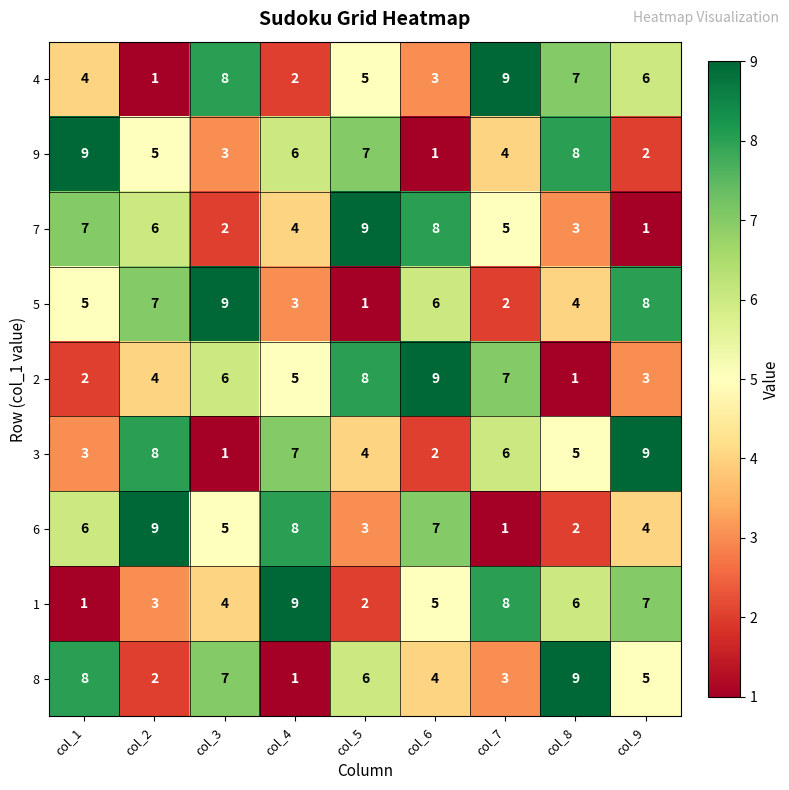

At col_8, list the series in order from largest to smallest.

8, 9, 4, 1, 3, 5, 7, 6, 2